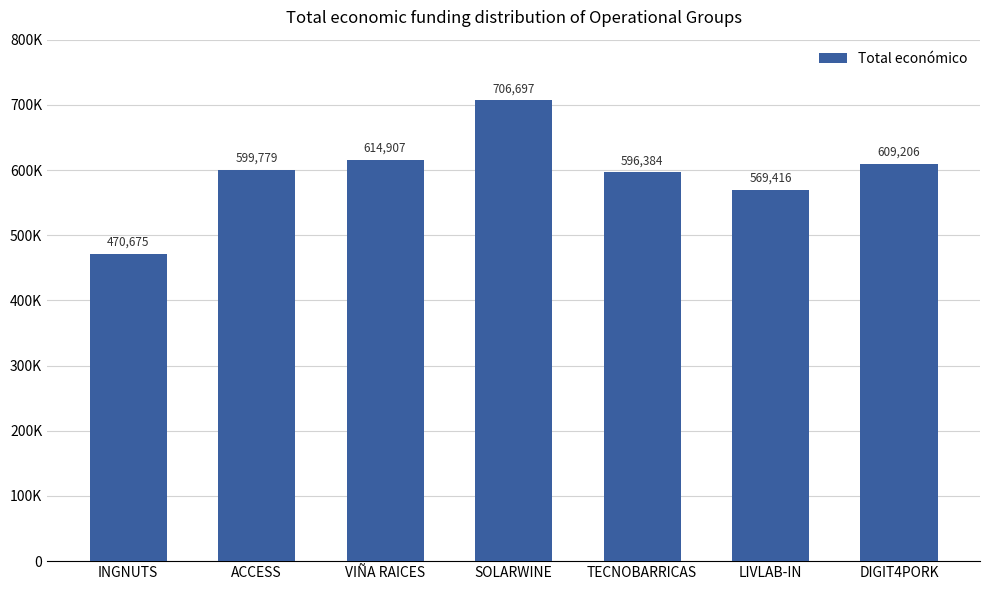

Where is the data nearest to the value 588686?

TECNOBARRICAS